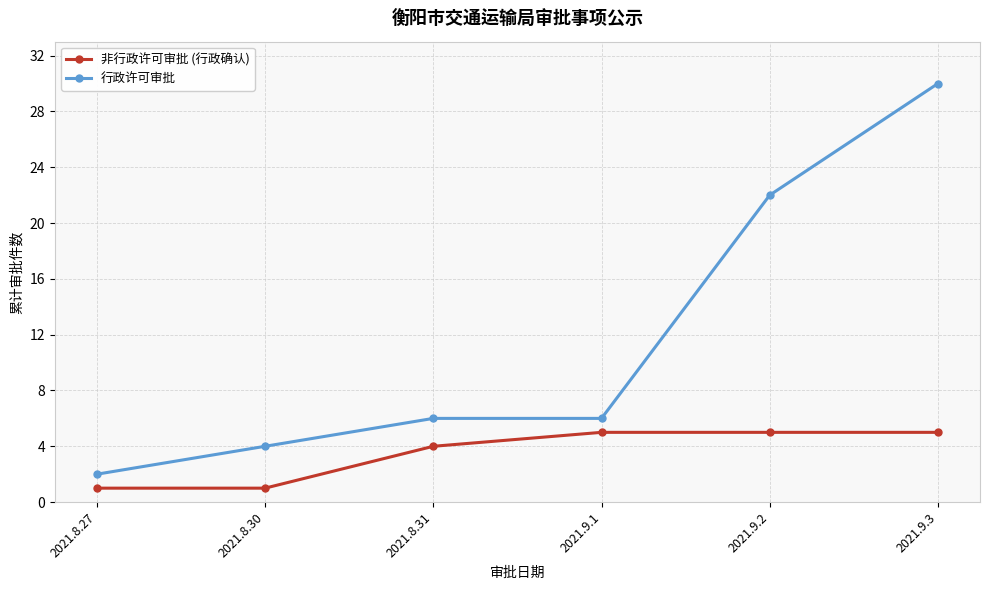

Which series has the largest total across all categories?

行政许可审批